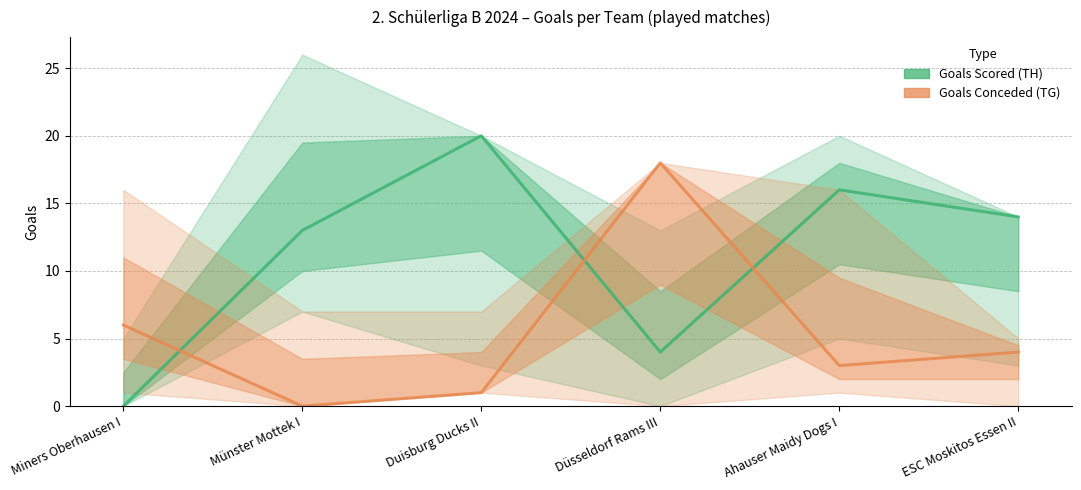

Does the chart display data point markers on the line(s)?

No